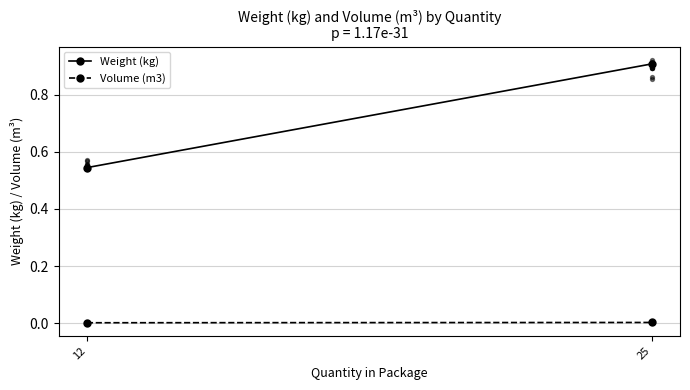

Which series contains the highest Y value?

Weight (kg)